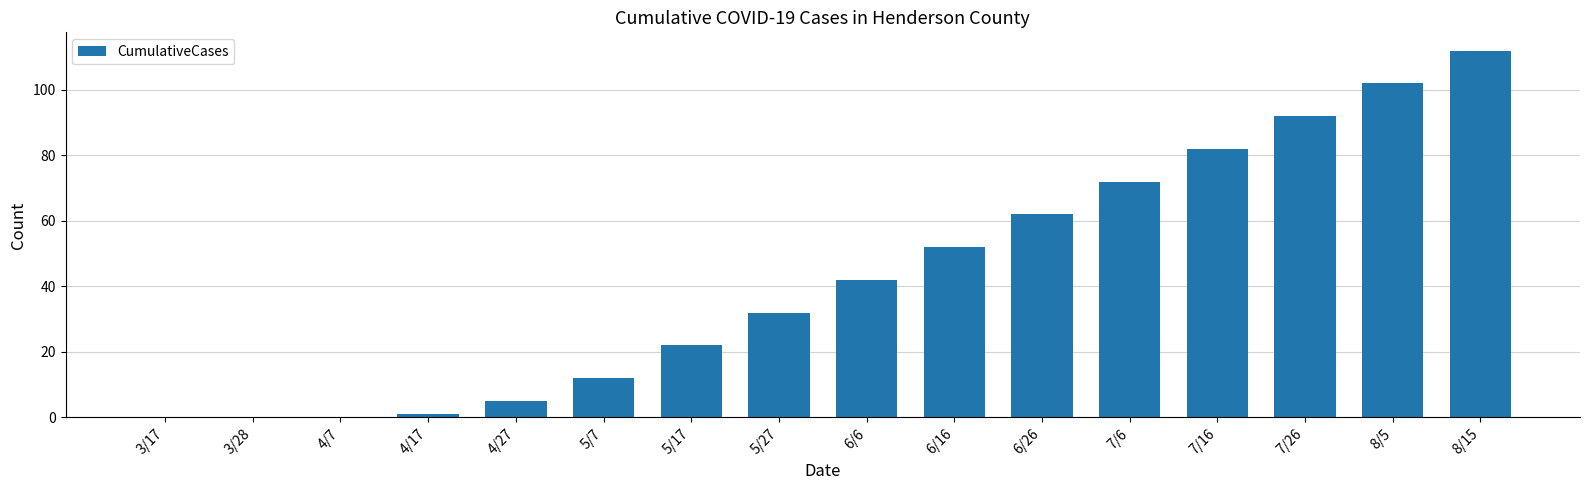

At which category does the chart reach its peak across all series?

8/15